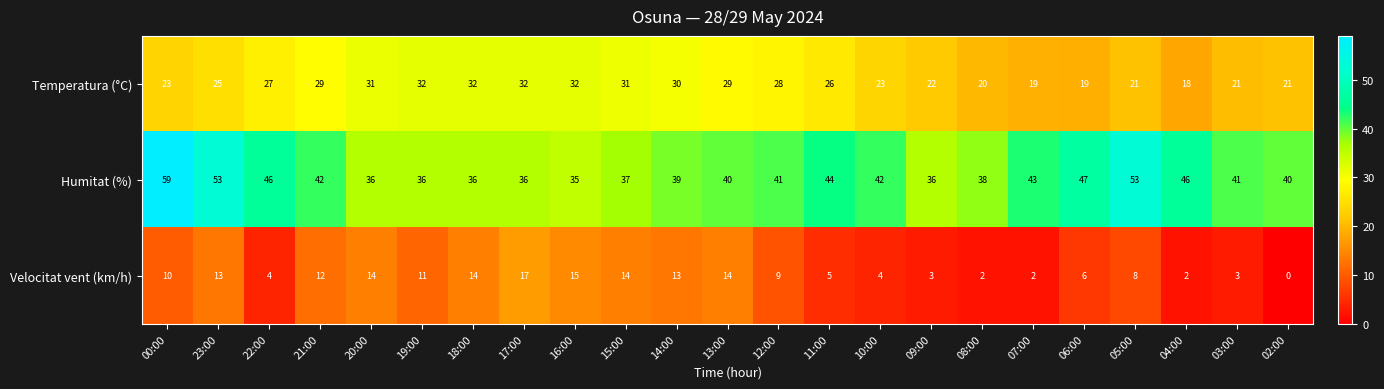

The Humitat (%) series shows 36 at 18:00. True or false?

True